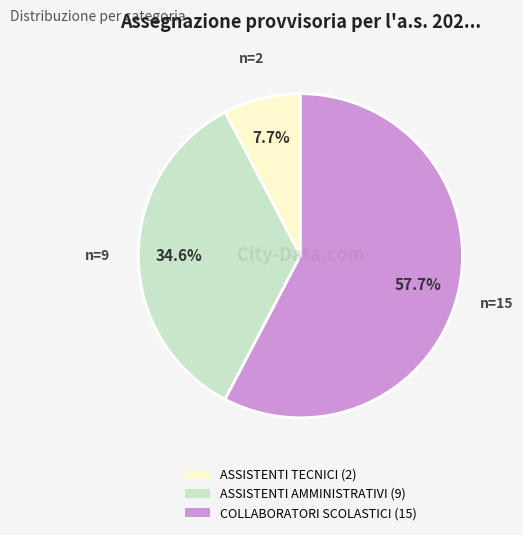

What is the majority slice?

COLLABORATORI SCOLASTICI